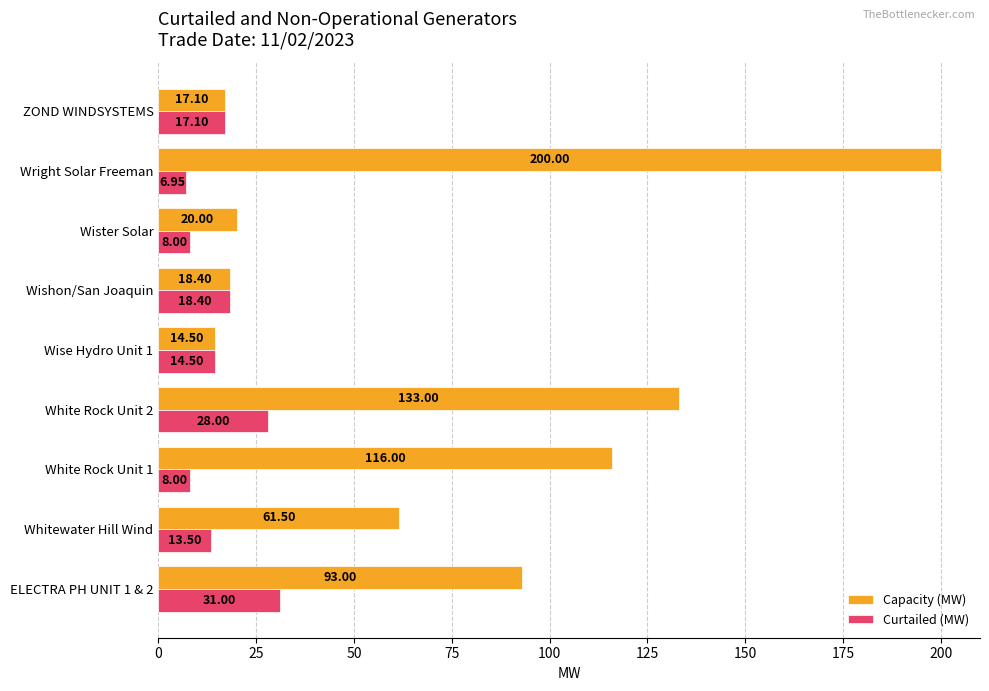

What is the average value of the Capacity (MW) series?

74.8